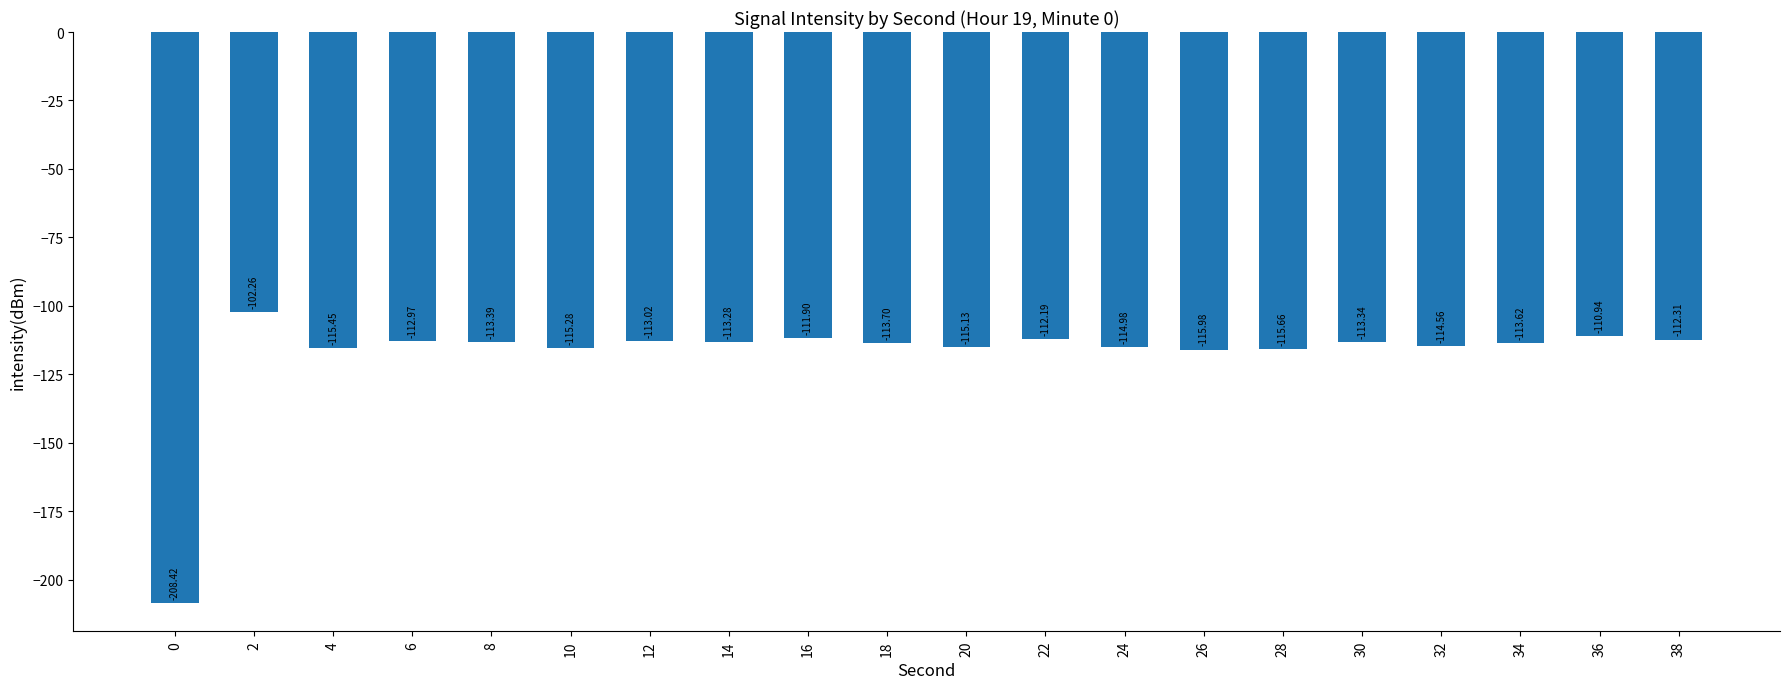

The value at 12 is -149.9. True or false?

False